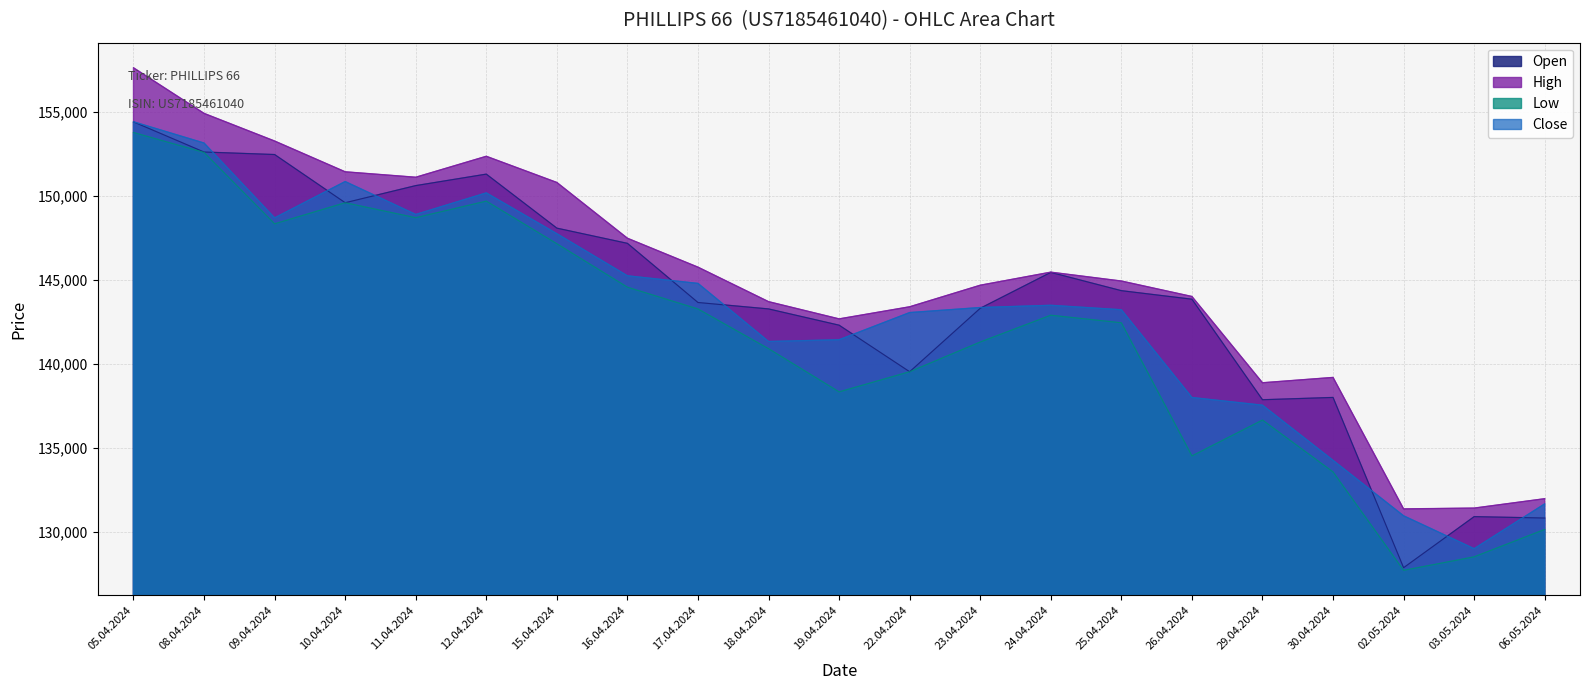

What are all the series names shown in the legend?

Open, High, Low, Close